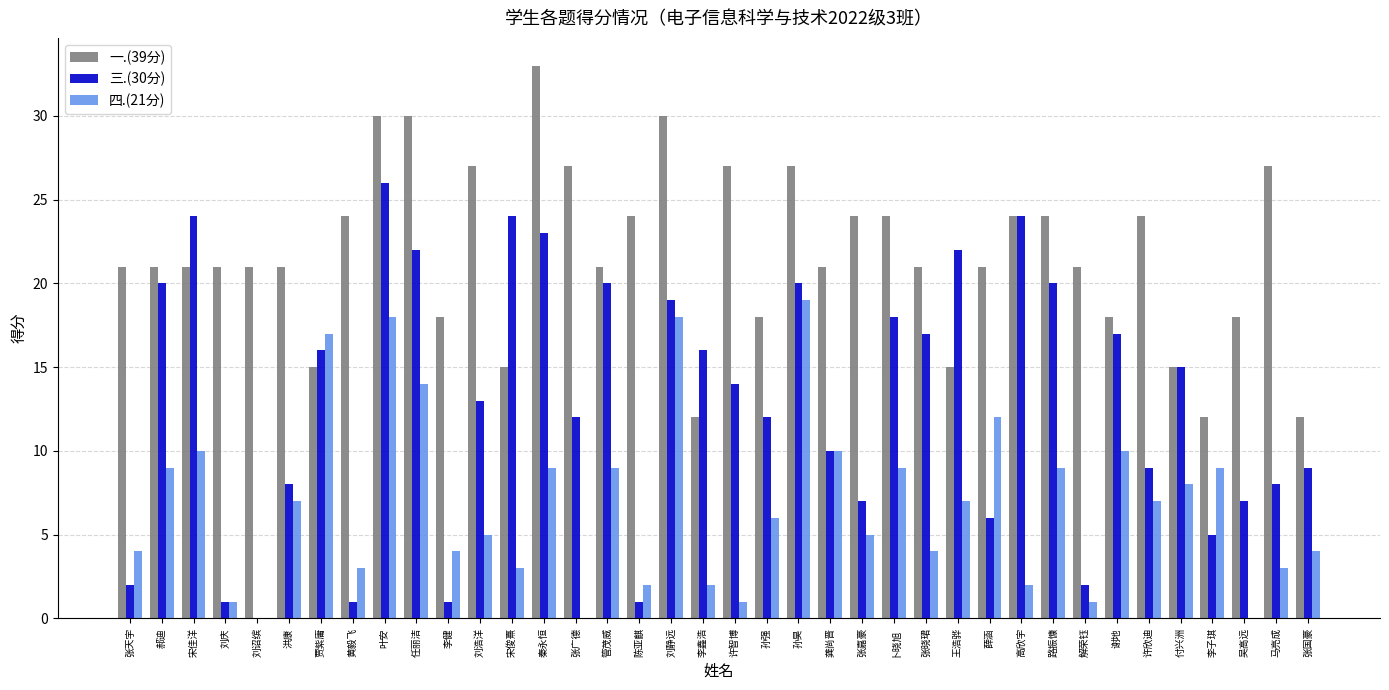

Is it true that 四.(21分) equals 0 at 张广德?

True